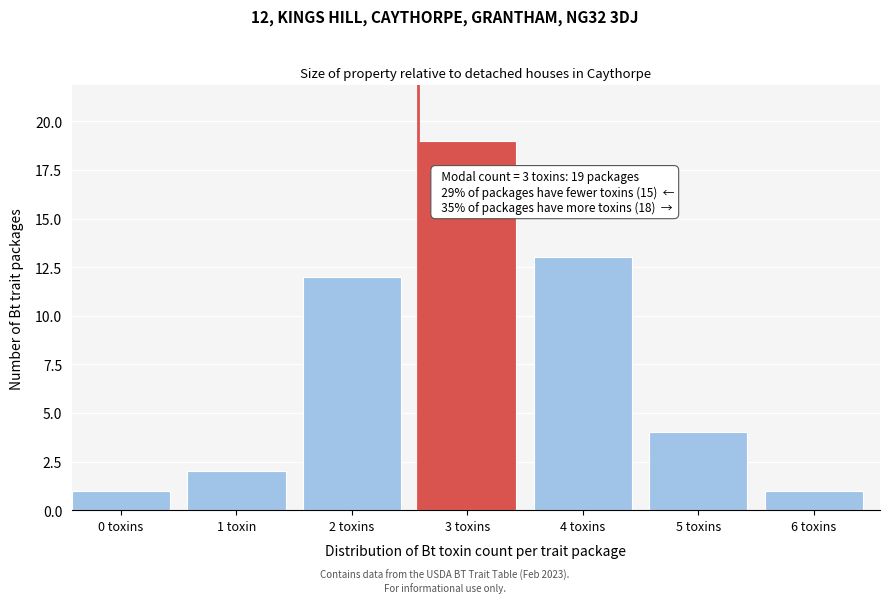

Reading left to right, what are all the values shown in this chart?

1	2	12	19	13	4	1